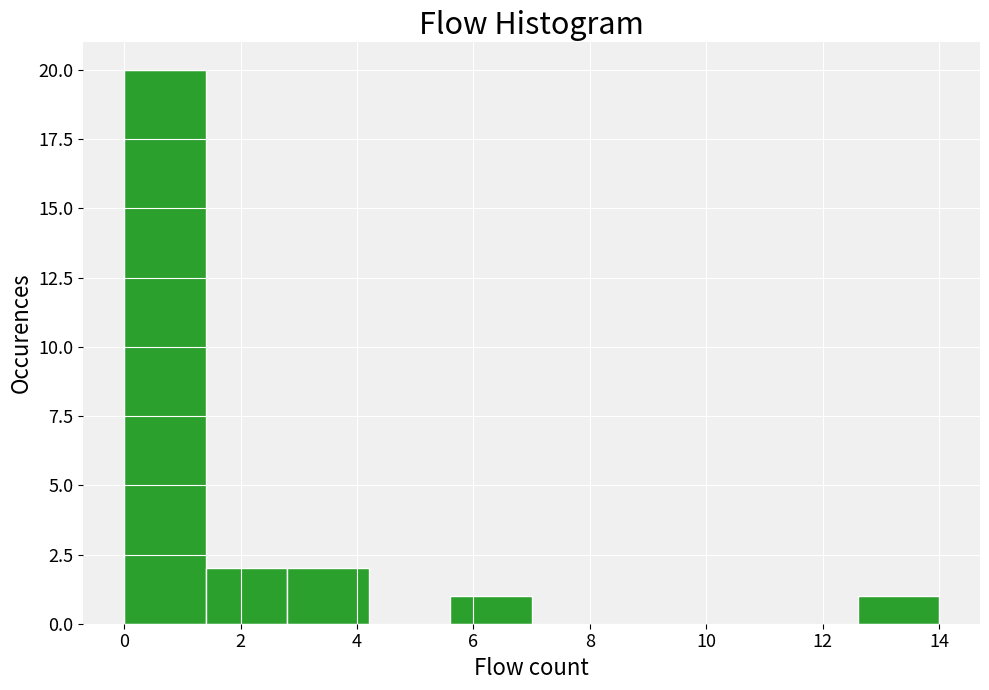

Reading left to right, transcribe this chart: for each bar, give the range it covers on the x-axis and its height. The values are not printed on the chart, so give them approximately, as read against the axis.

0.0 to 1.4: 20
1.4 to 2.8: 2
2.8 to 4.2: 2
4.2 to 5.6: 0
5.6 to 7.0: 1
7.0 to 8.4: 0
8.4 to 9.8: 0
9.8 to 11.2: 0
11.2 to 12.6: 0
12.6 to 14.0: 1